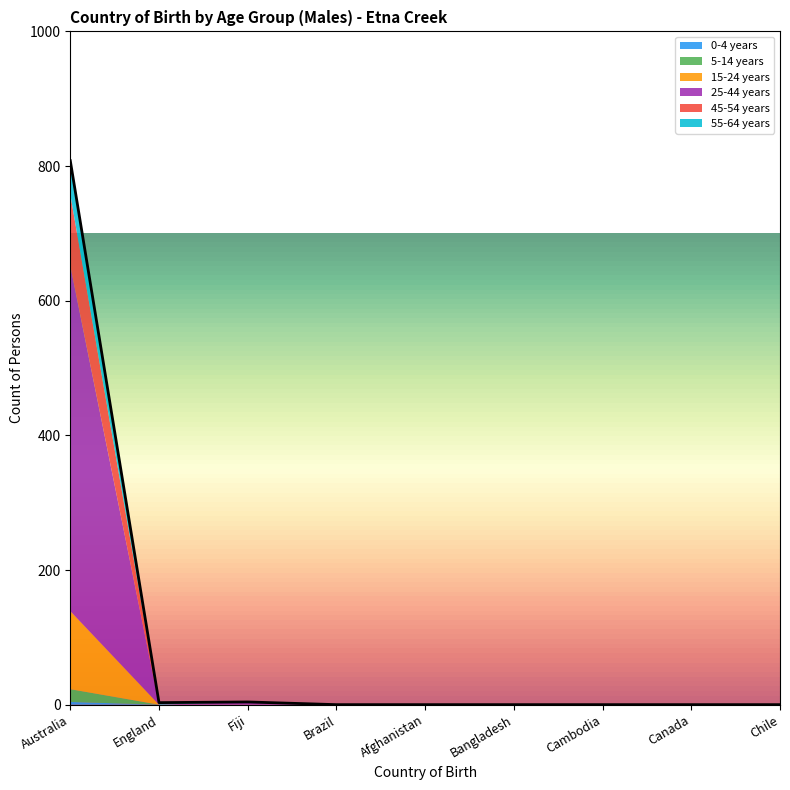

What is the difference between the highest and lowest values at England?

3